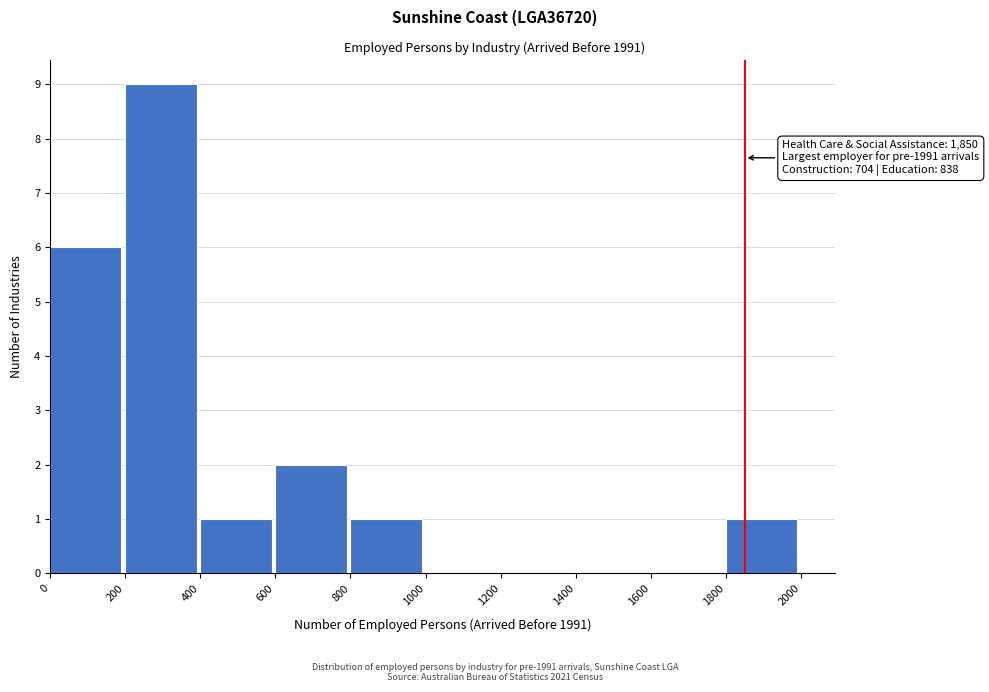

Over which range of the x-axis is the bar tallest?

200 to 400